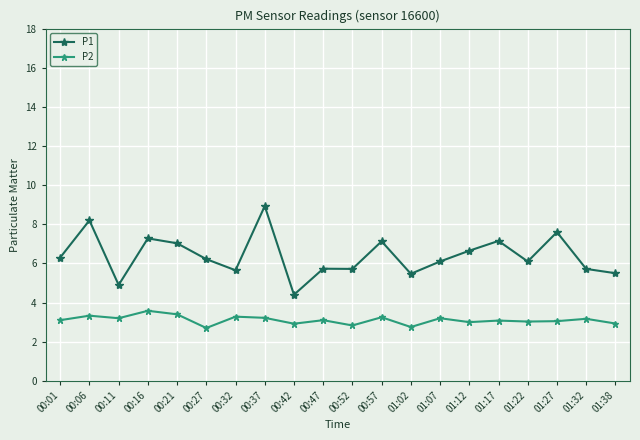

True or false: P2 has a value of 2.9 at 01:38.

True